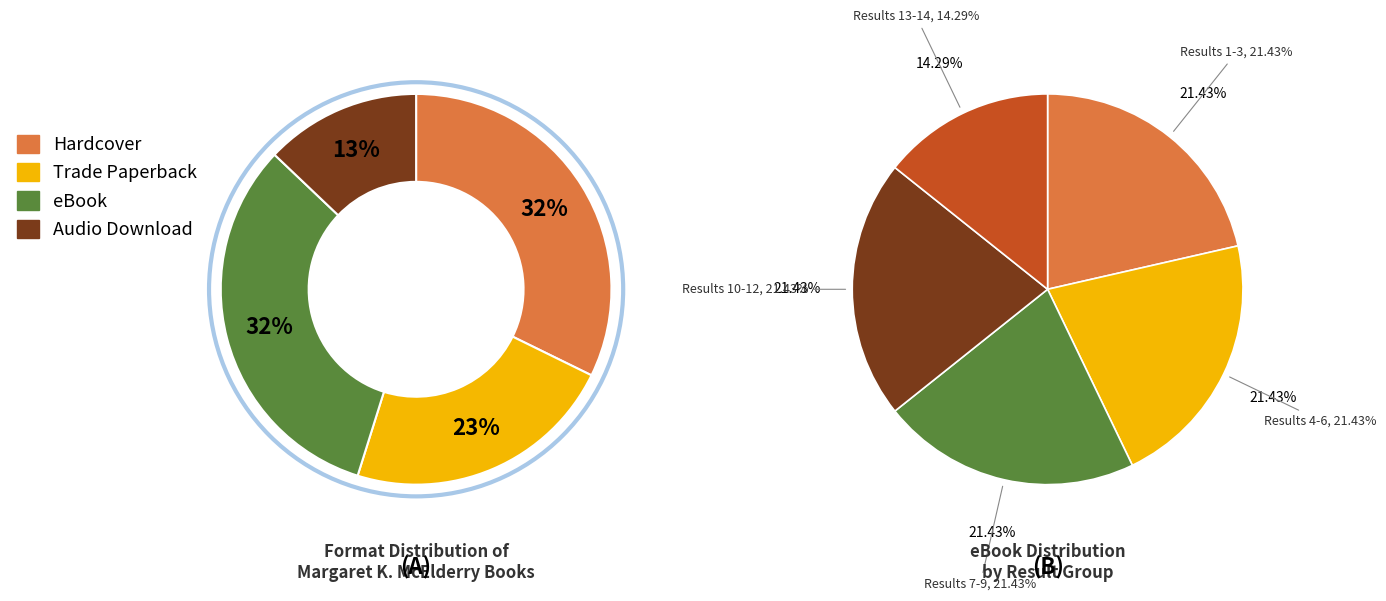

What percentage do Hardcover and Audio Download together represent?

45.2%